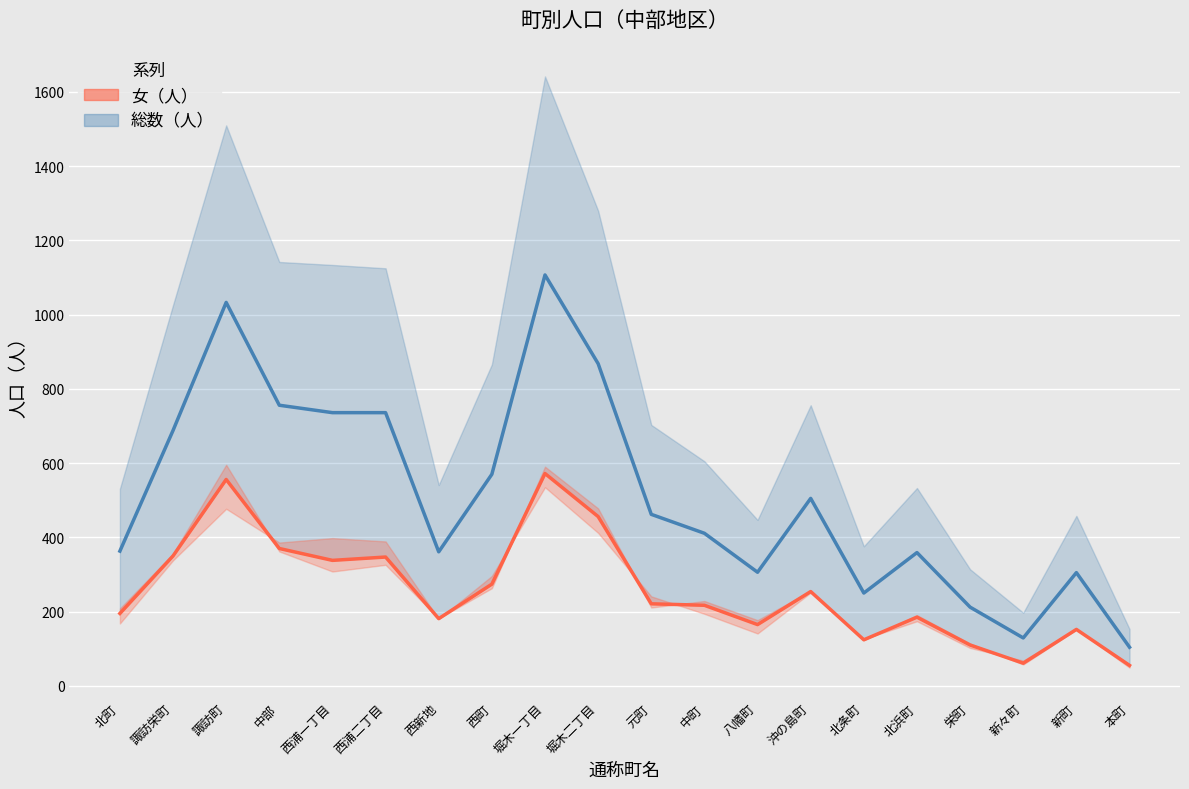

True or false: 総数（人） and 女（人） cross at least once.

False